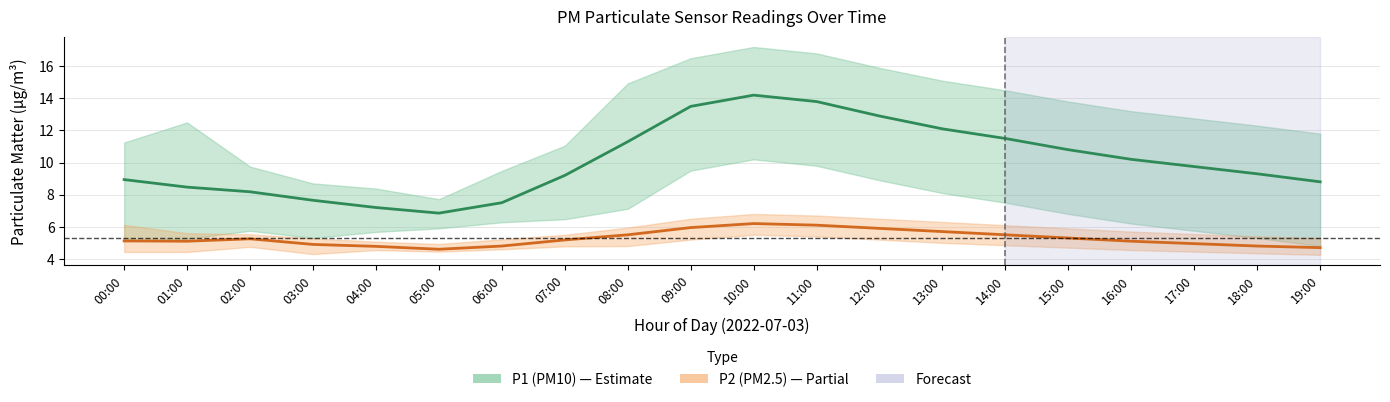

What is the maximum value for P2 (PM2.5)?

6.2